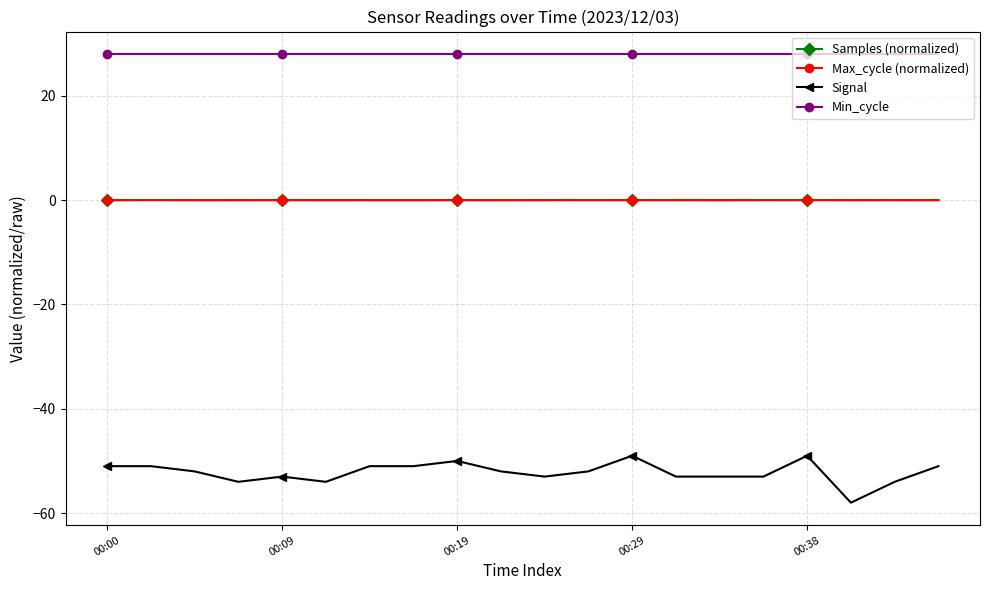

True or false: Signal and Samples (normalized) intersect in this chart.

False